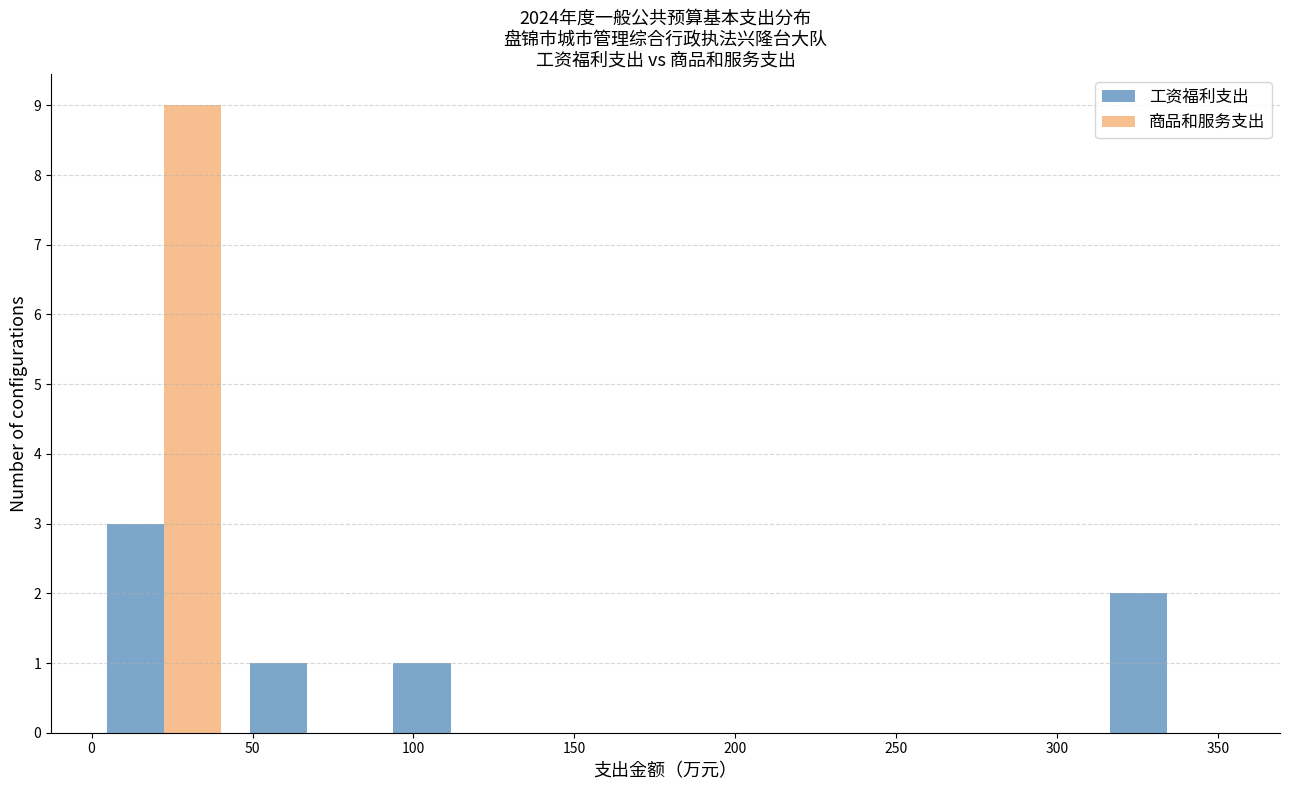

Reading left to right, list every range on the x-axis with the height of the bar of each series over it. Neither the bar edges nor the heights are printed on the chart, so give them approximately, as read against the axes.

0 to 45: 工资福利支出=3	商品和服务支出=9
45 to 90: 工资福利支出=1	商品和服务支出=0
90 to 135: 工资福利支出=1	商品和服务支出=0
135 to 180: 工资福利支出=0	商品和服务支出=0
180 to 225: 工资福利支出=0	商品和服务支出=0
225 to 265: 工资福利支出=0	商品和服务支出=0
265 to 310: 工资福利支出=0	商品和服务支出=0
310 to 355: 工资福利支出=2	商品和服务支出=0